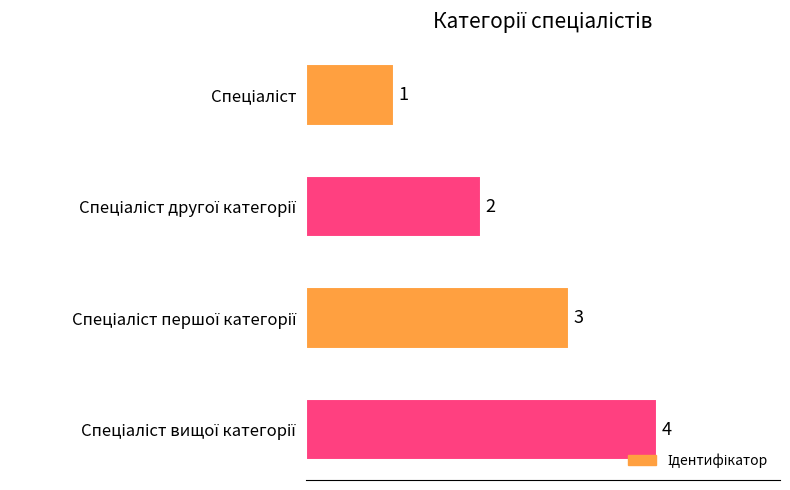

What is the value of the 3rd bar from the top?

3